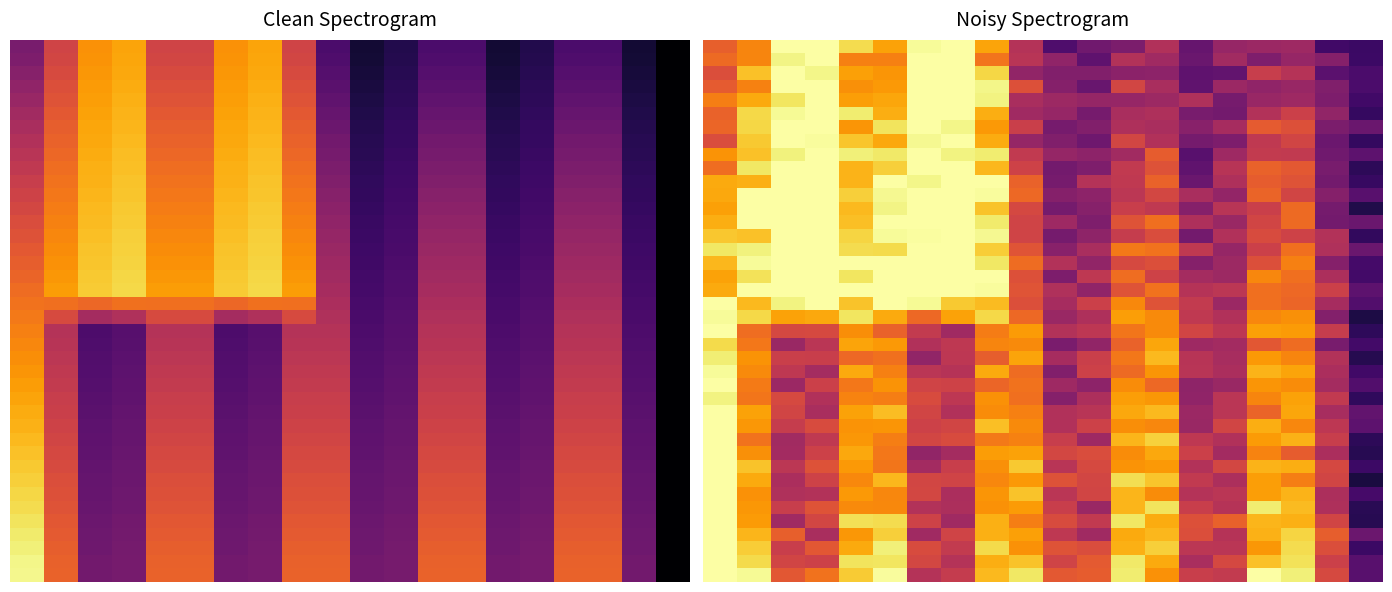

What is the greatest value displayed?

1.0